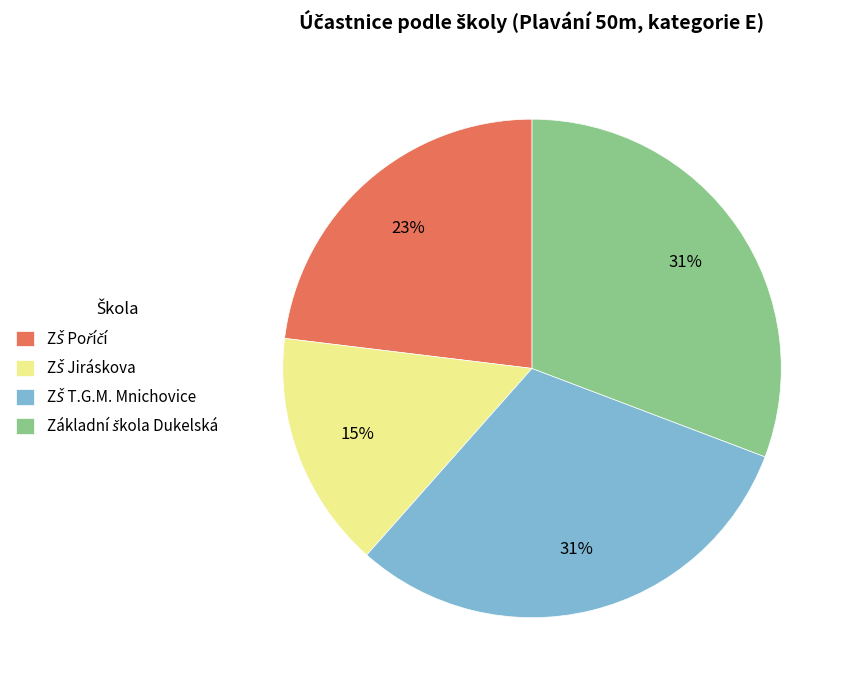

To the nearest percent, what is the average slice percentage?

25%